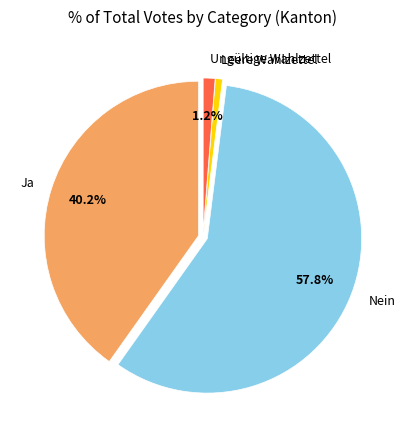

Combined, what portion of the pie is Ungültige Wahlzettel and Ja?

41.4%